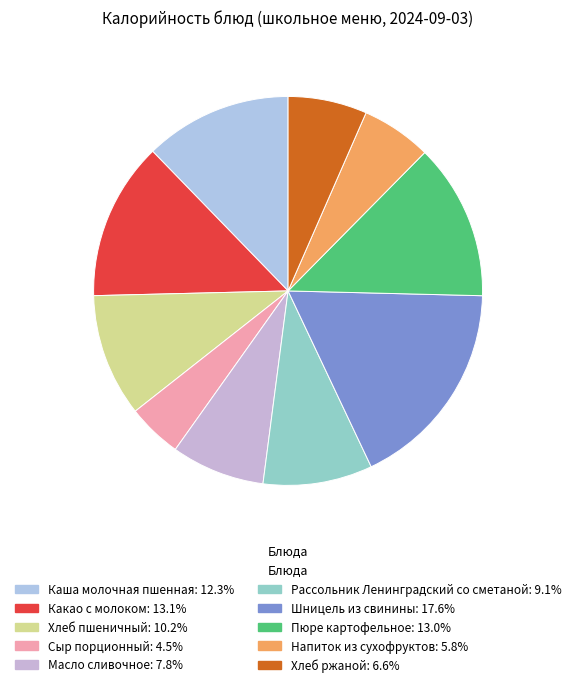

To the nearest percent, what percentage of the pie is Рассольник Ленинградский со сметаной?

9%